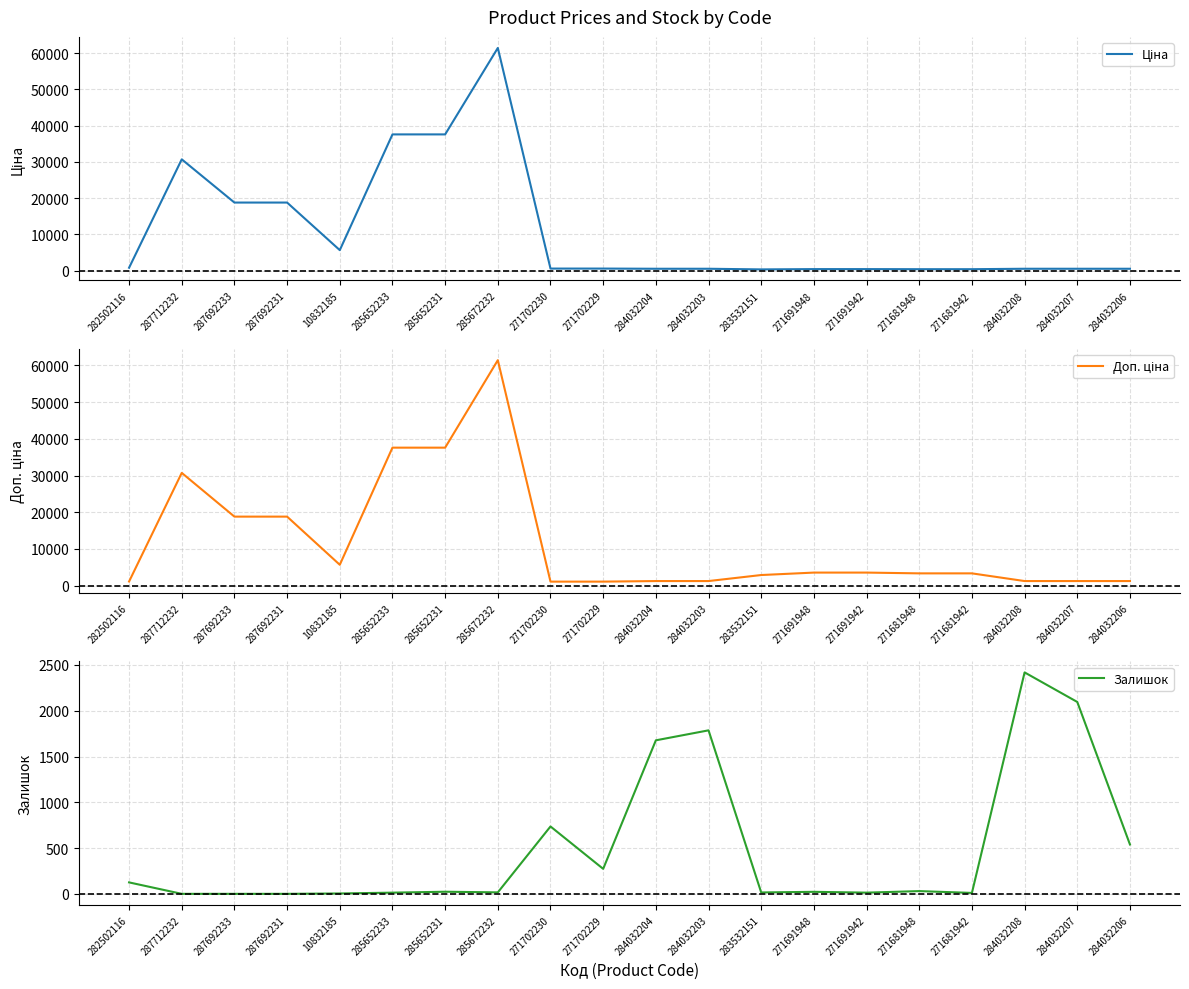

True or false: Залишок has a value of 2419.0 at 284032208.

True